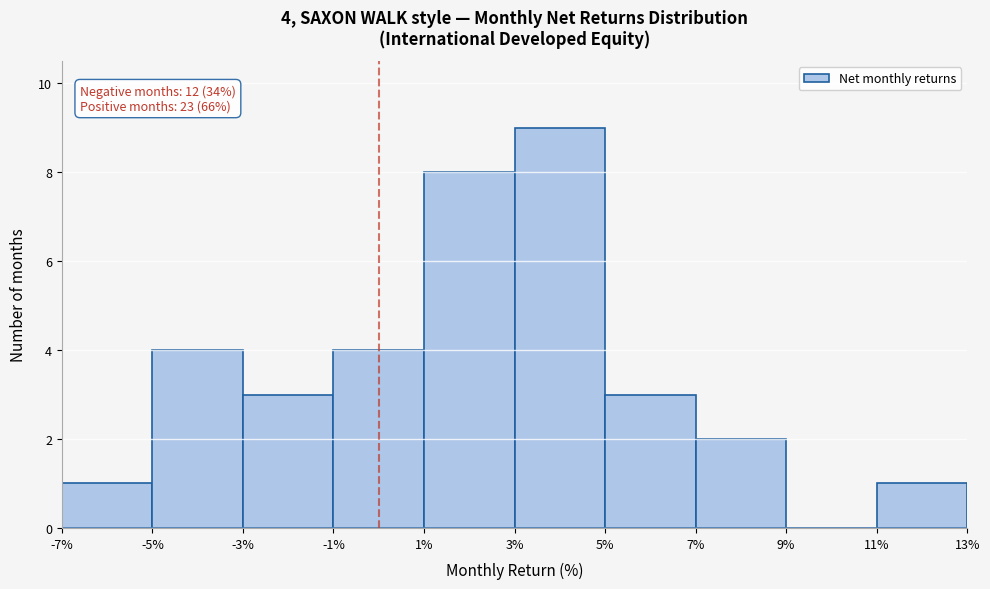

Over which range of the x-axis is the bar tallest?

3% to 5%